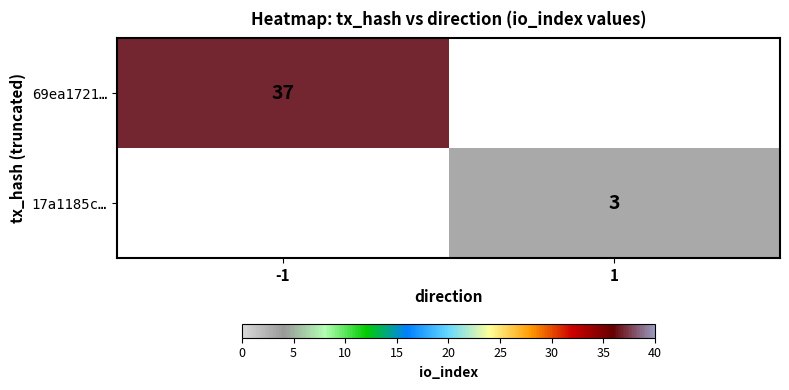

Is the value of 69ea1721… at -1 greater than the value of 17a1185c… at 1?

Yes